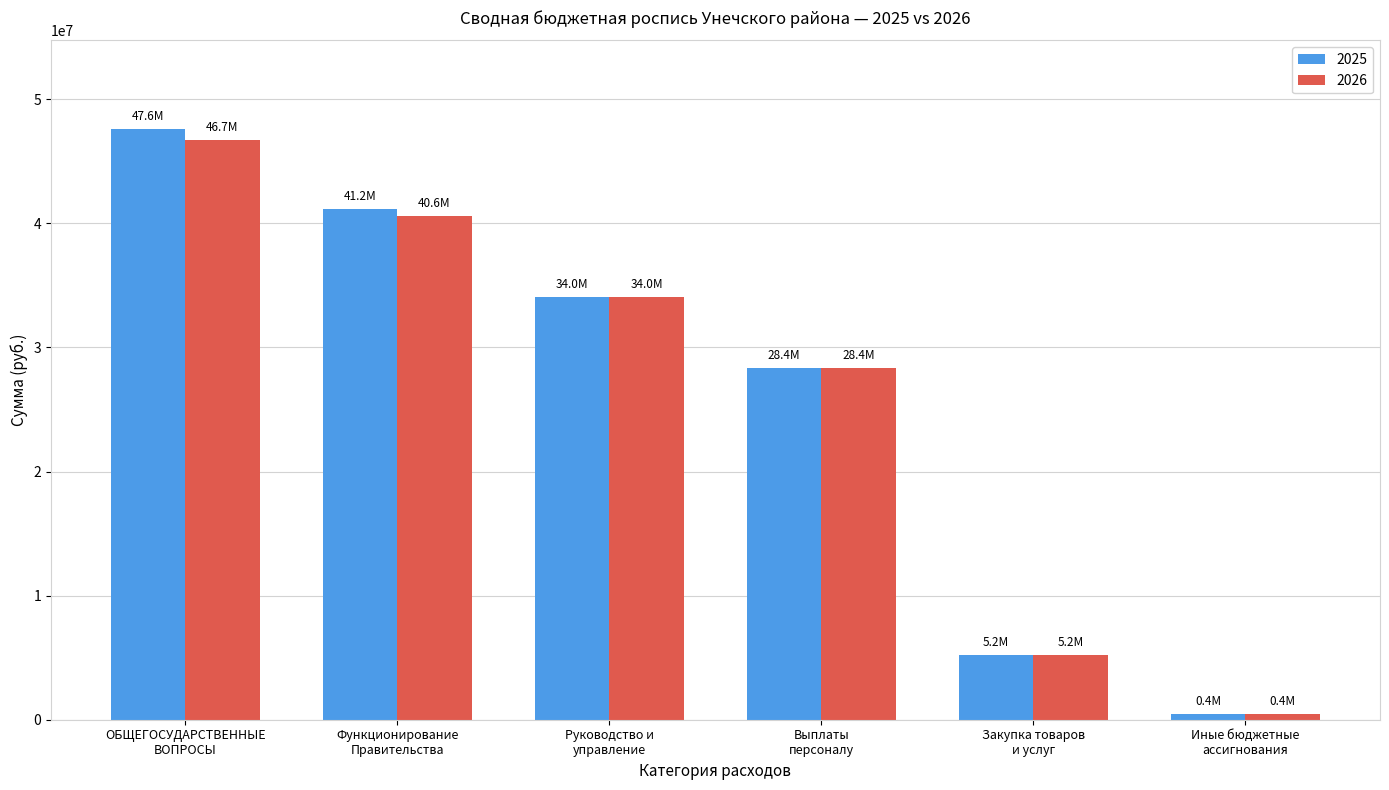

How many bars are there in total?

12